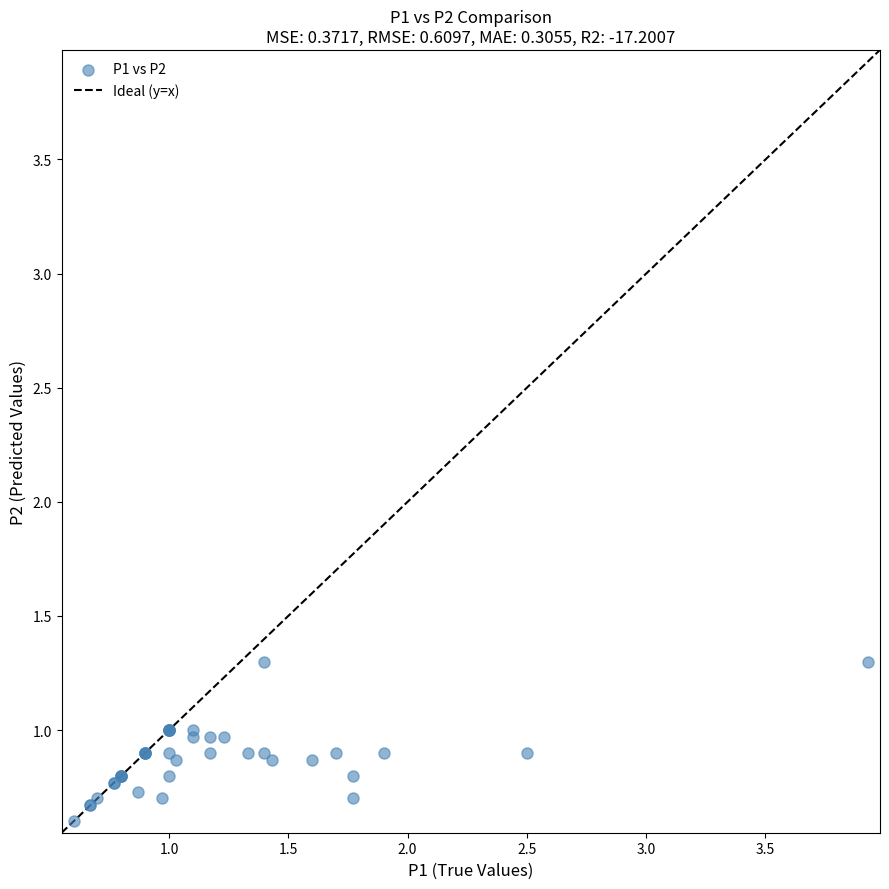

What Y value in the scatter plot is closest to 0?

0.6